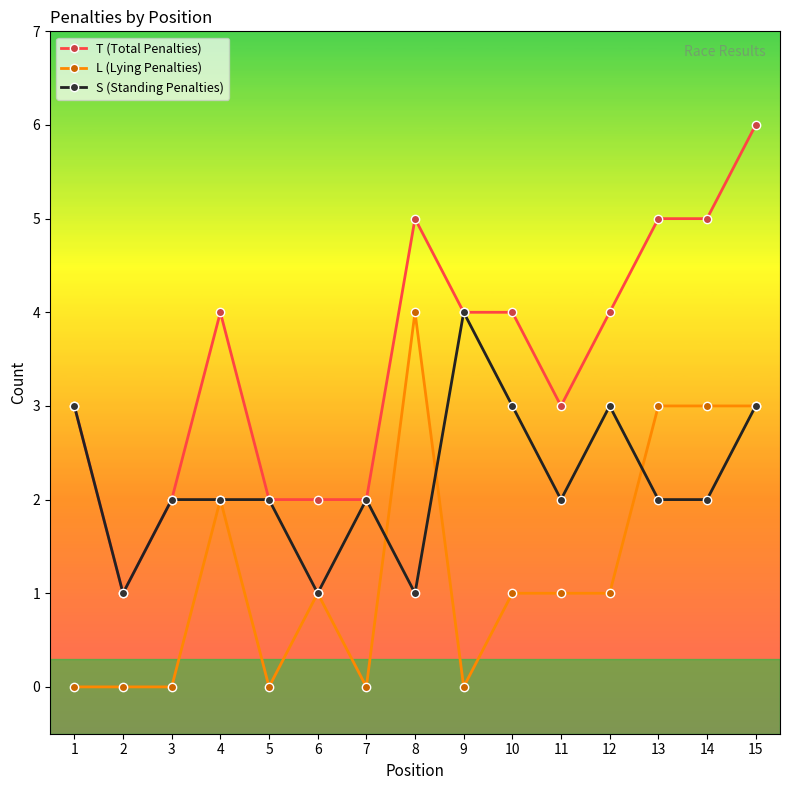

Is it true that T (Total Penalties) equals 10 at 15?

False